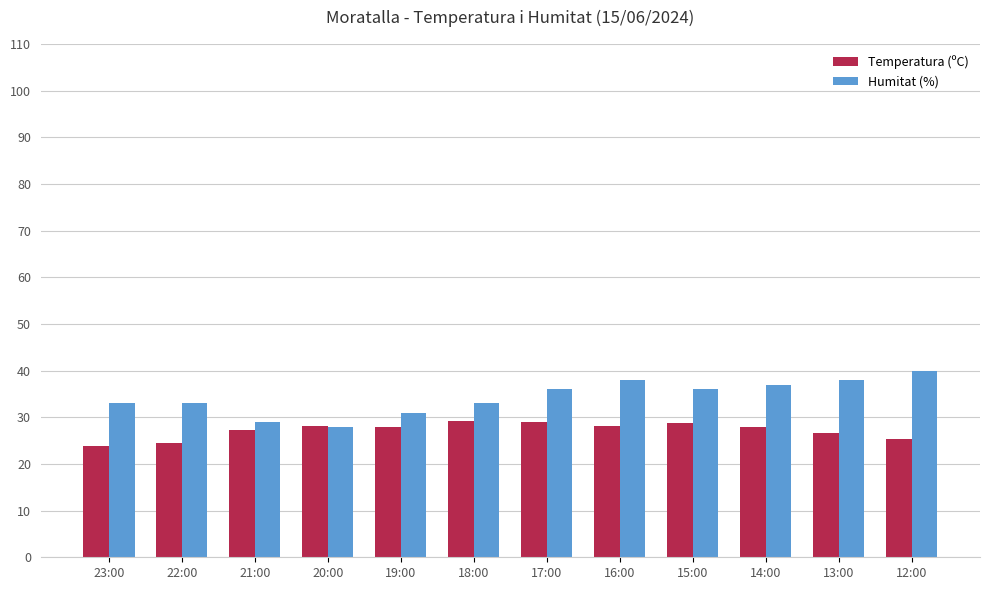

What are all the series names shown in the legend?

Temperatura (ºC), Humitat (%)